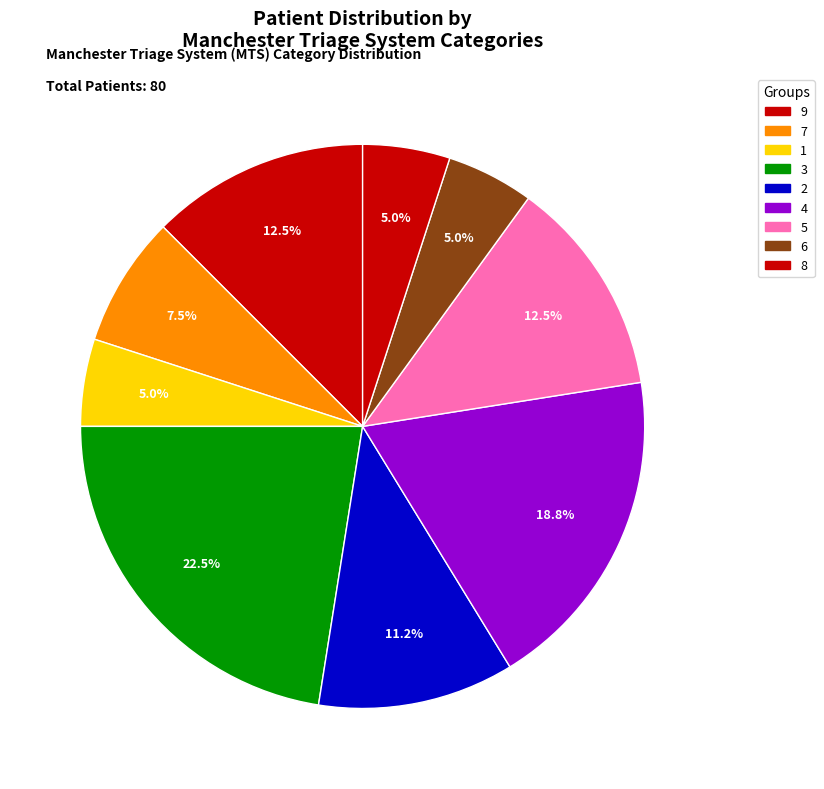

How many segments does this pie chart have?

9